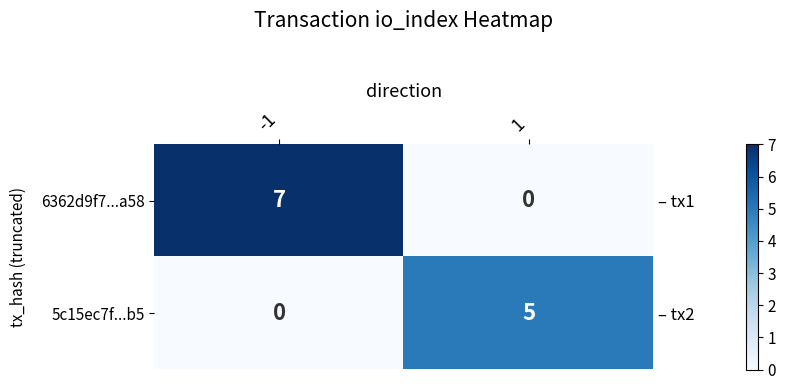

What is the maximum value shown in the chart?

7